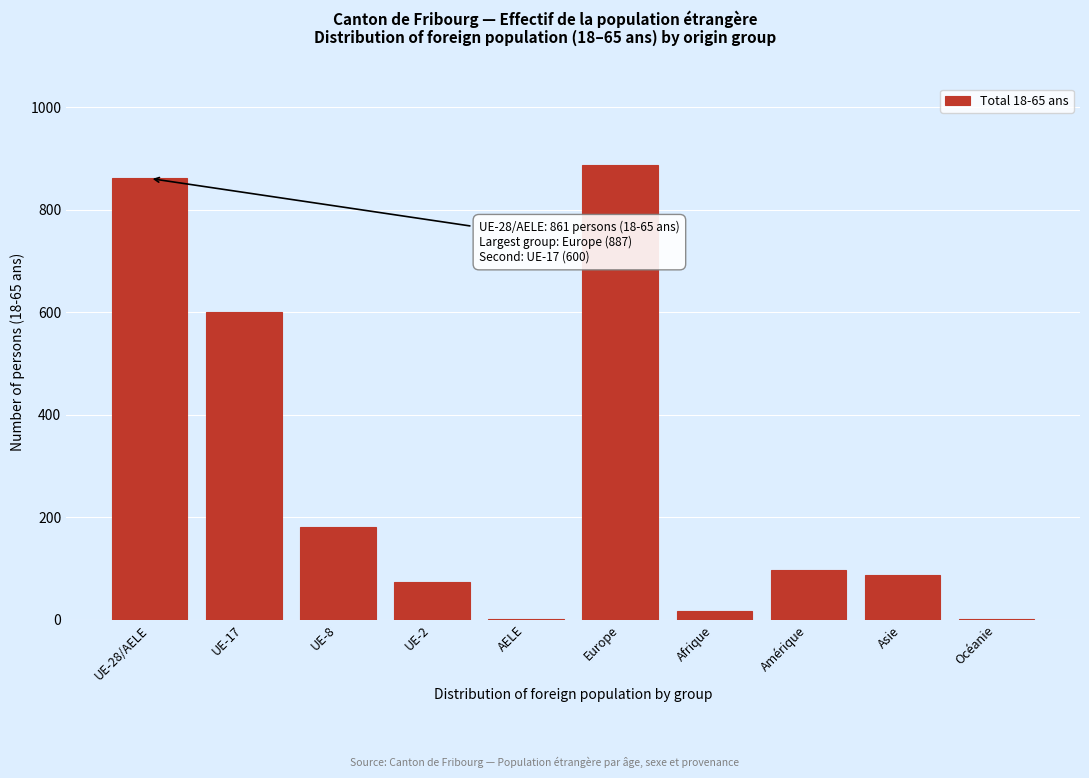

What is the sum of all values?

2807